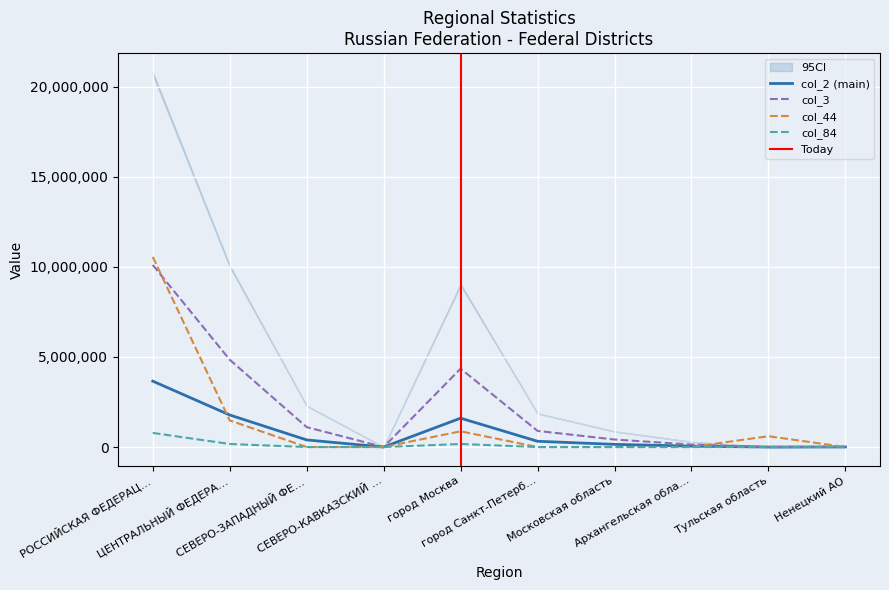

The col_44 series shows 0 at СЕВЕРО-ЗАПАДНЫЙ ФЕ…. True or false?

True